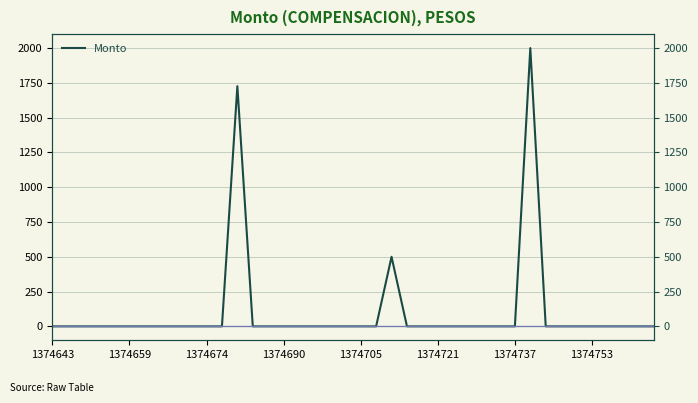

What is the greatest value displayed?

2000